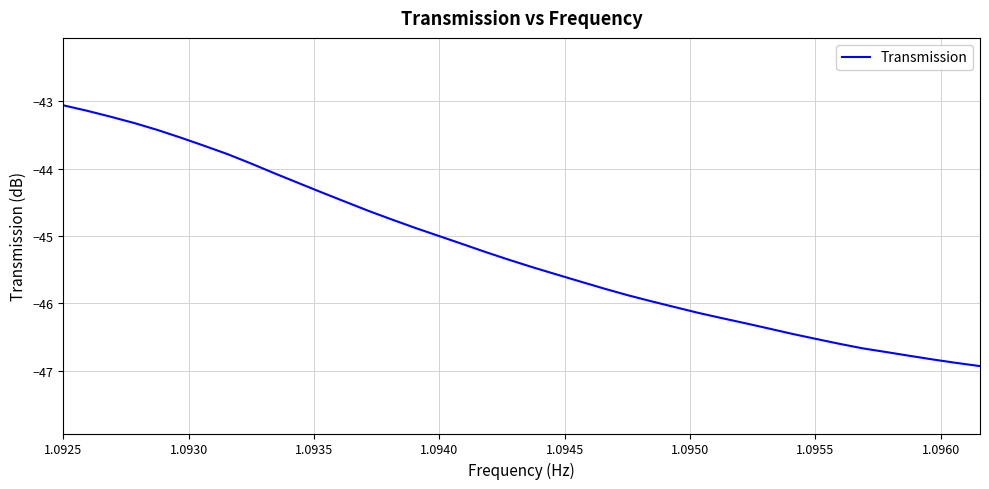

Does the chart have visible grid lines?

Yes